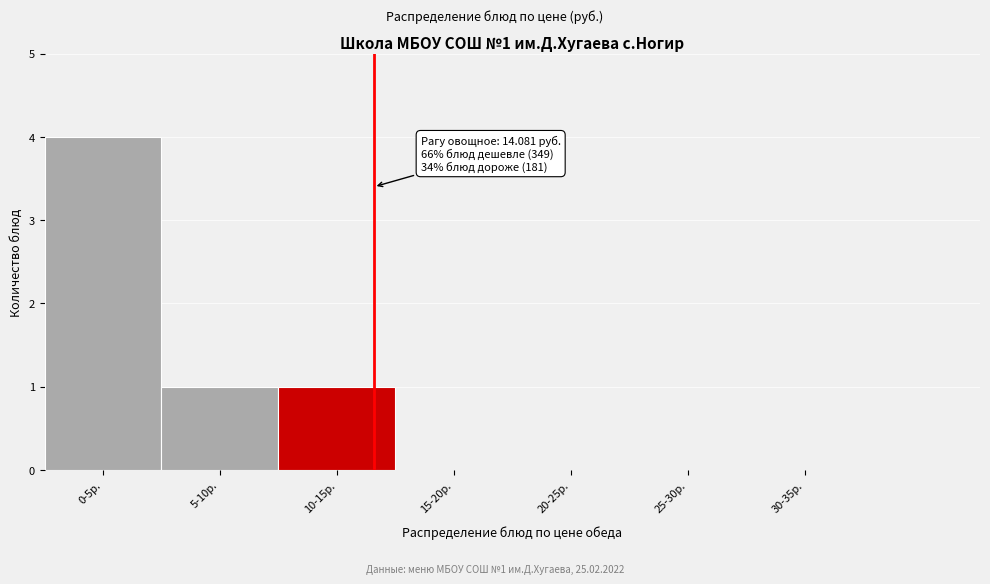

Reading left to right, list all the values displayed in this chart.

0-5р.=4	5-10р.=1	10-15р.=1	15-20р.=0	20-25р.=0	25-30р.=0	30-35р.=0